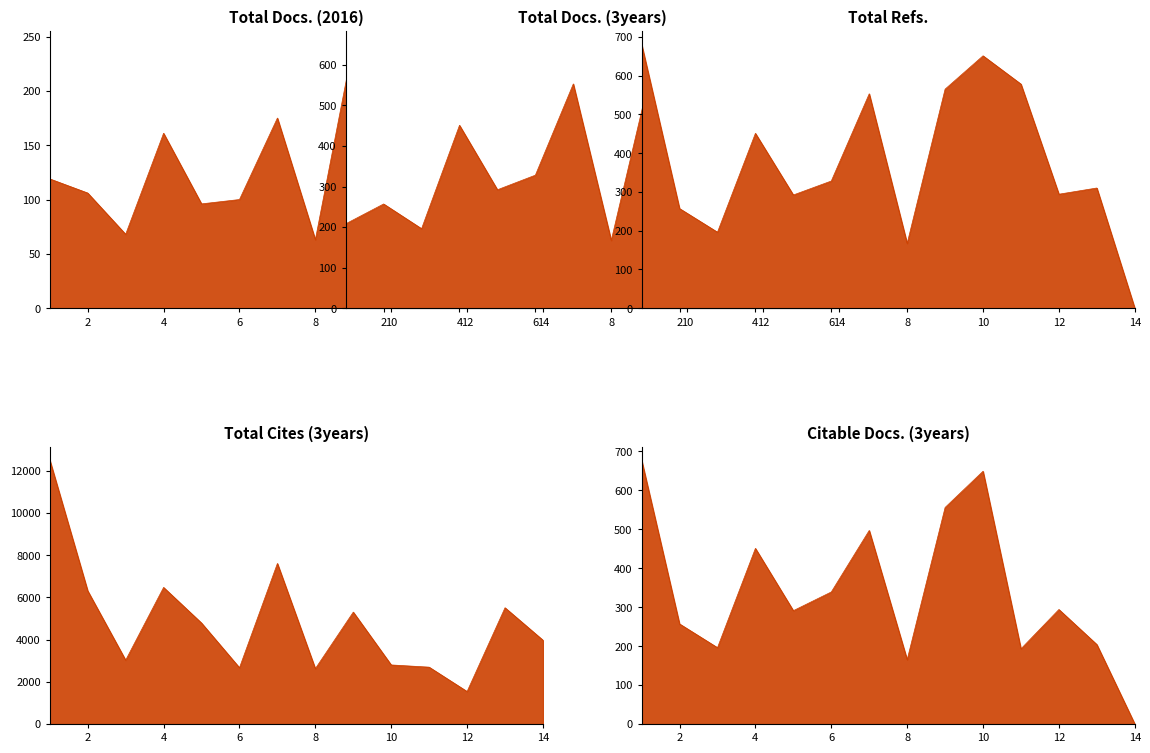

The Total Docs. (2016) series shows 175 at 7. True or false?

True